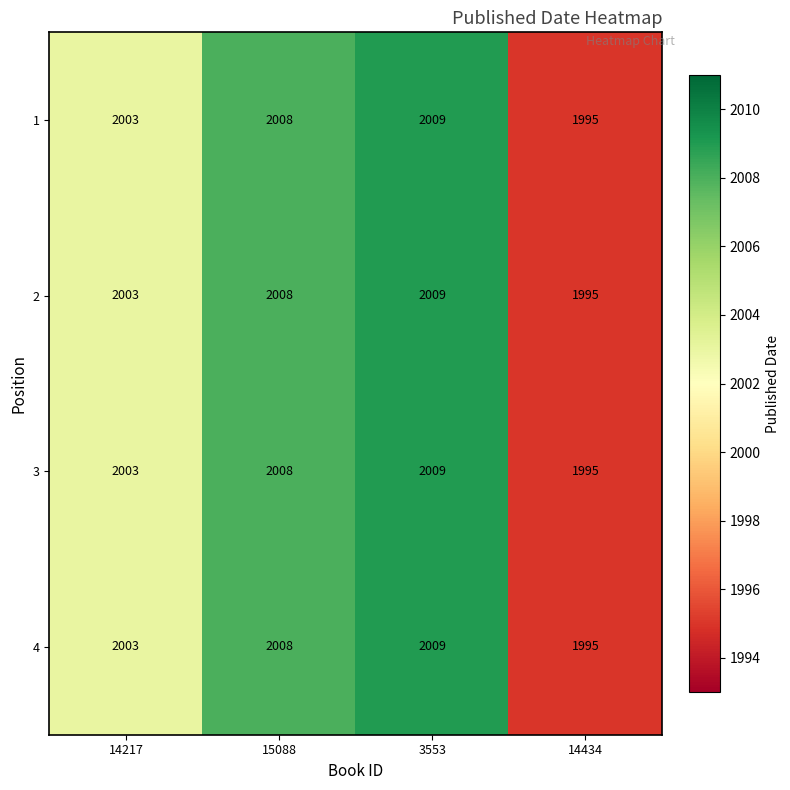

At which category does the chart reach its peak across all series?

3553